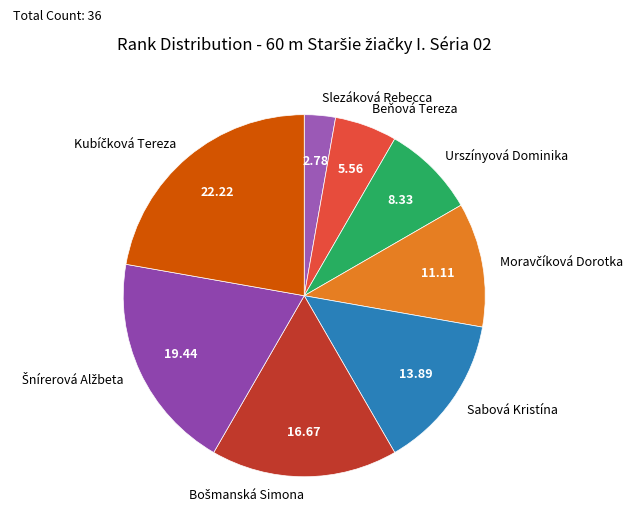

Between Urszínyová Dominika and Slezáková Rebecca, which is larger?

Urszínyová Dominika